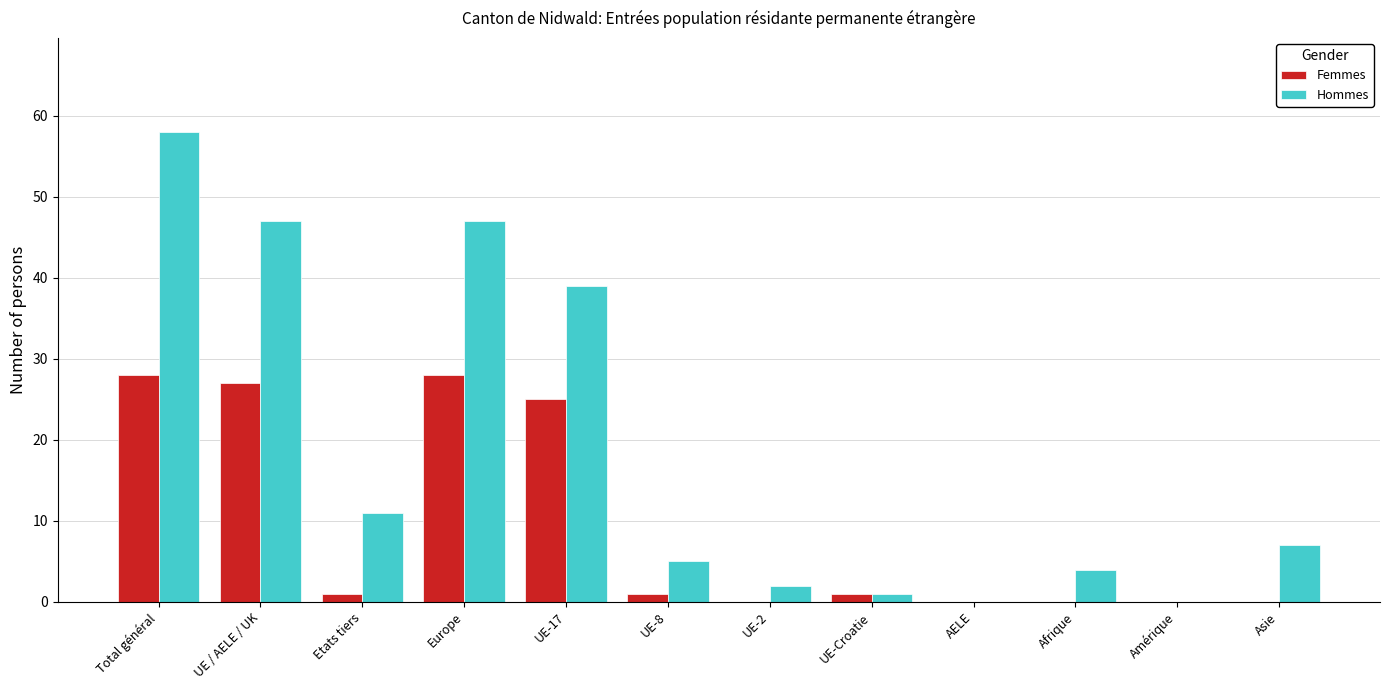

What is the sum of the Femmes values at AELE and Etats tiers?

1